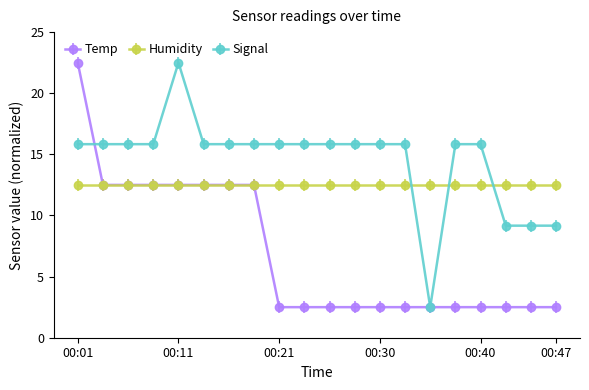

How many lines are shown in the chart?

3